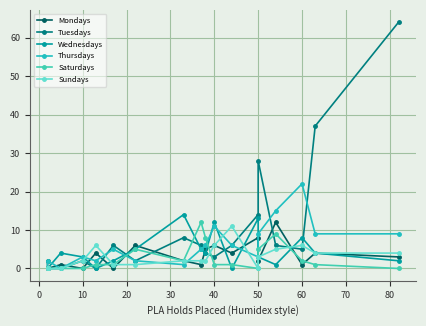

Which series has the largest range (max minus min)?

Tuesdays